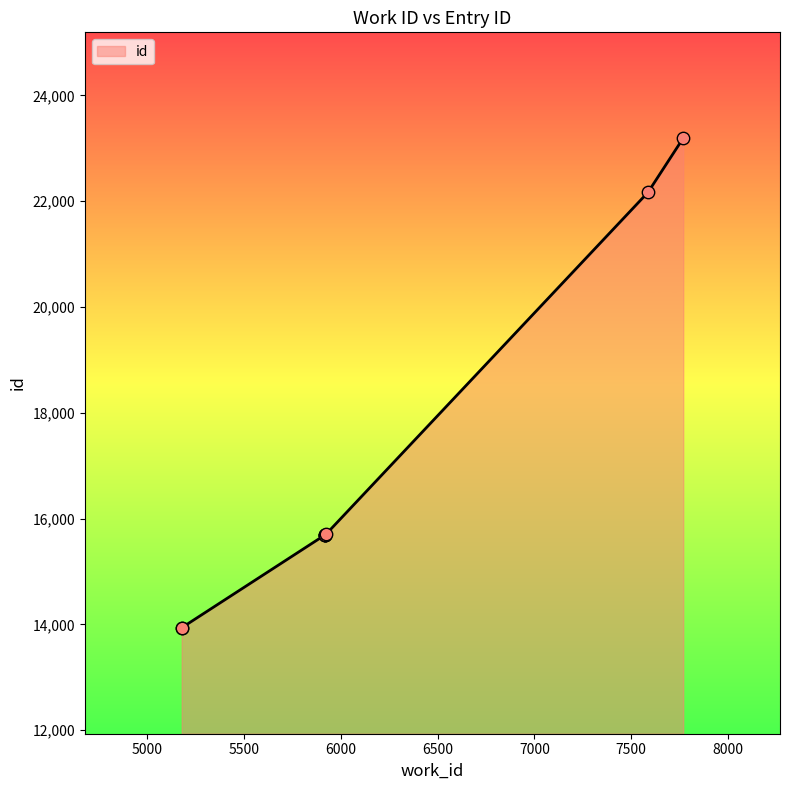

Approximately how many times larger is the value at 5917 compared to 5920?

1.0